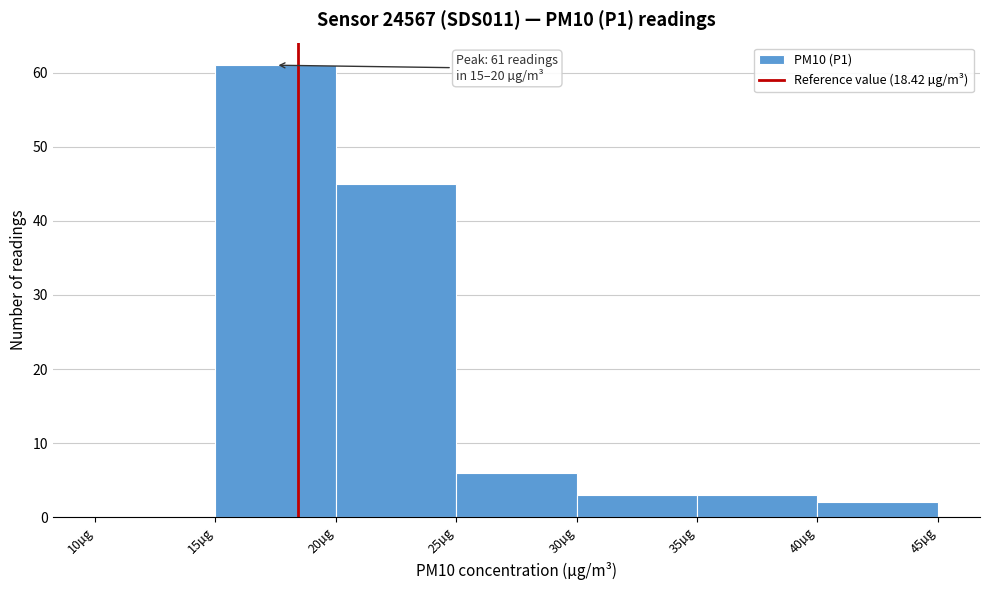

Which range on the x-axis has the tallest bar?

15 to 20